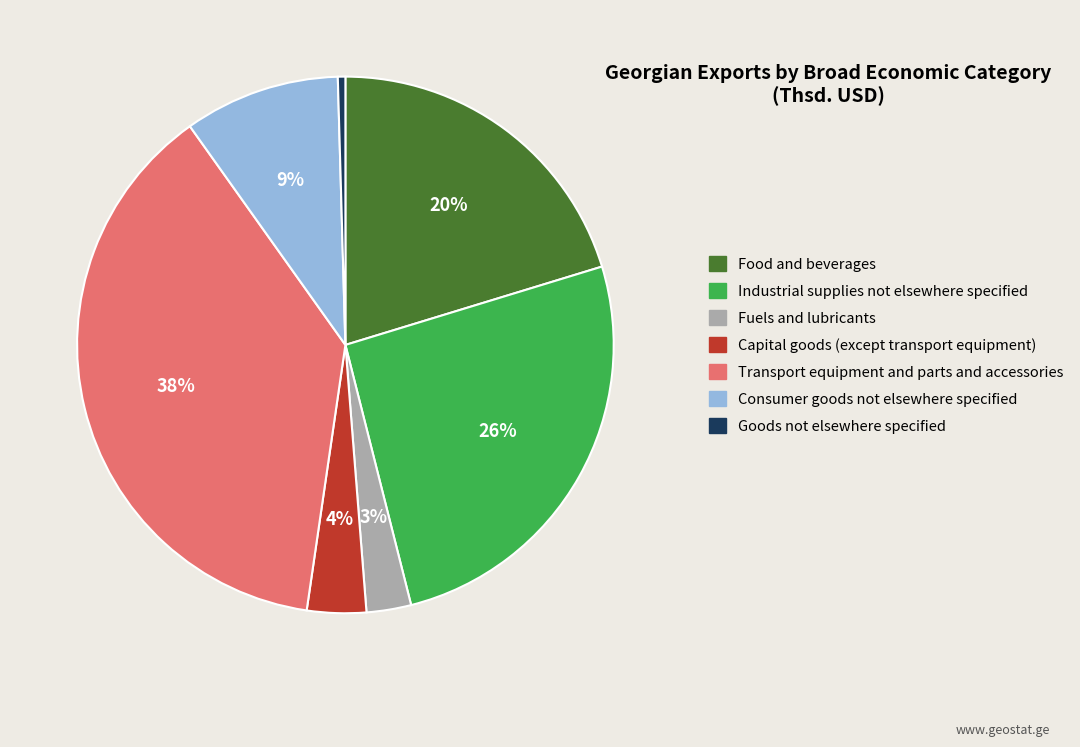

Is it true that Fuels and lubricants is 3% of the pie?

True